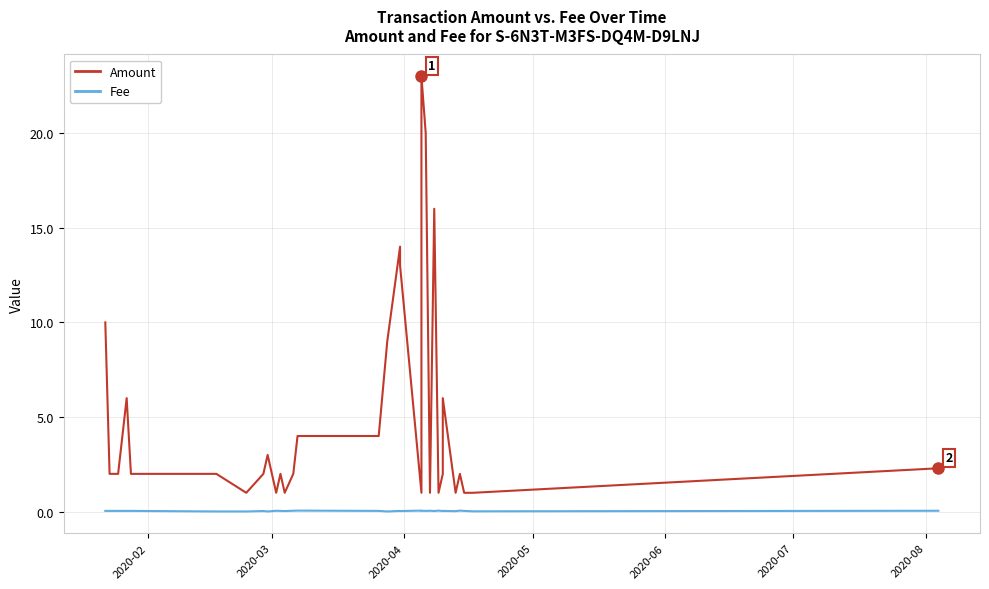

What are all the series names shown in the legend?

Amount, Fee